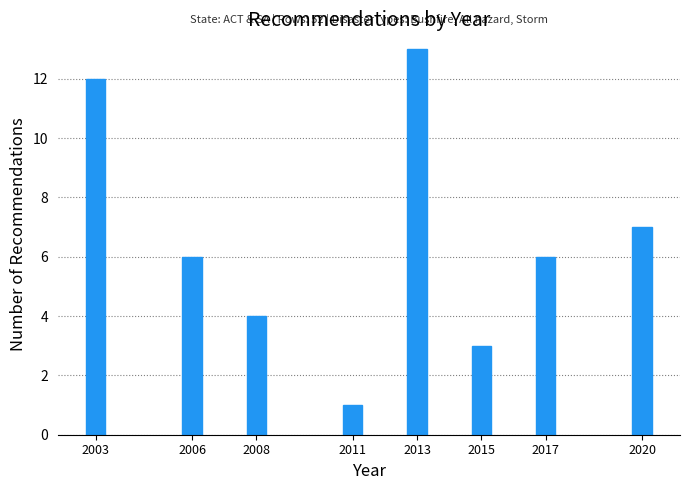

Reading right to left, list all the values displayed in this chart.

2020=7	2017=6	2015=3	2013=13	2011=1	2008=4	2006=6	2003=12